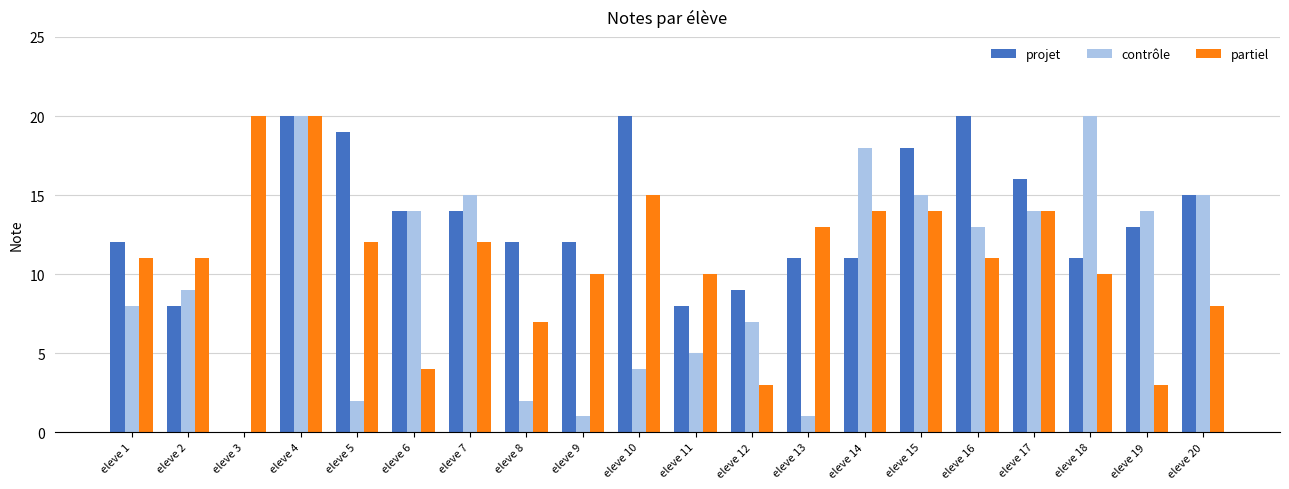

Reading right to left, what are all the values shown in this chart?

projet: eleve 20=15	eleve 19=13	eleve 18=11	eleve 17=16	eleve 16=20	eleve 15=18	eleve 14=11	eleve 13=11	eleve 12=9	eleve 11=8	eleve 10=20	eleve 9=12	eleve 8=12	eleve 7=14	eleve 6=14	eleve 5=19	eleve 4=20	eleve 3=0	eleve 2=8	eleve 1=12
contrôle: eleve 20=15	eleve 19=14	eleve 18=20	eleve 17=14	eleve 16=13	eleve 15=15	eleve 14=18	eleve 13=1	eleve 12=7	eleve 11=5	eleve 10=4	eleve 9=1	eleve 8=2	eleve 7=15	eleve 6=14	eleve 5=2	eleve 4=20	eleve 3=0	eleve 2=9	eleve 1=8
partiel: eleve 20=8	eleve 19=3	eleve 18=10	eleve 17=14	eleve 16=11	eleve 15=14	eleve 14=14	eleve 13=13	eleve 12=3	eleve 11=10	eleve 10=15	eleve 9=10	eleve 8=7	eleve 7=12	eleve 6=4	eleve 5=12	eleve 4=20	eleve 3=20	eleve 2=11	eleve 1=11